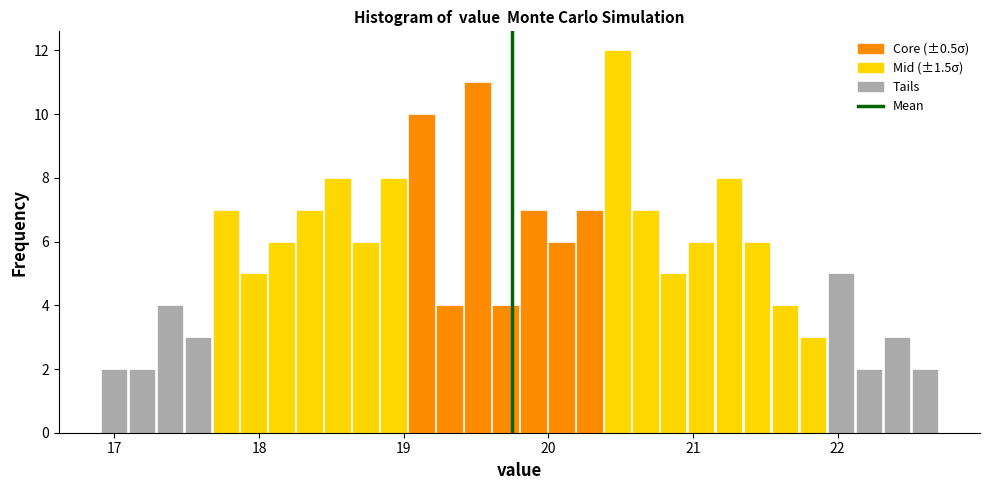

Around what value on the x-axis is the tallest bar? Give the approximate position of its centre, as read against the axis.

20.5